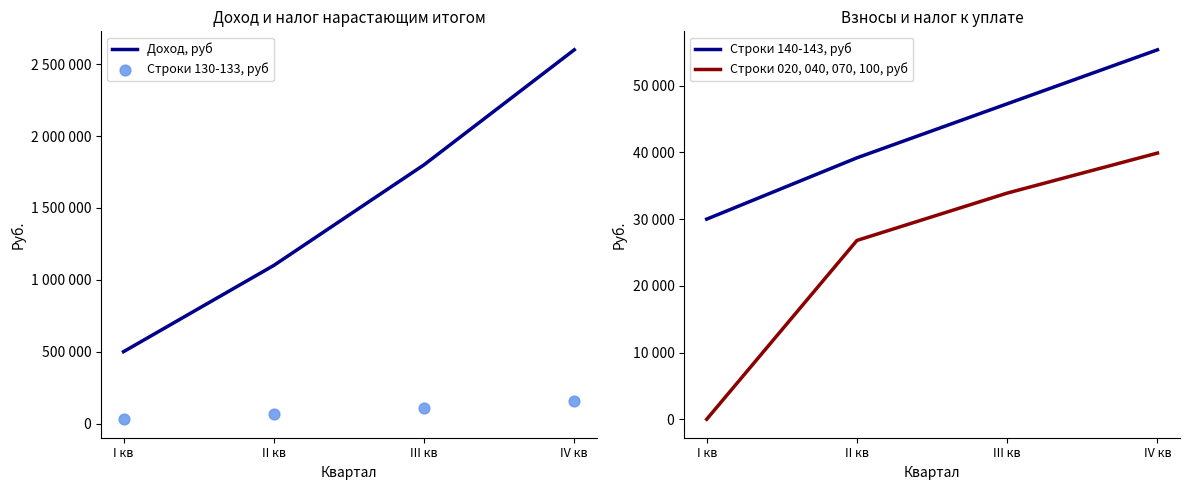

At which category is the sum across all series the highest?

IV кв